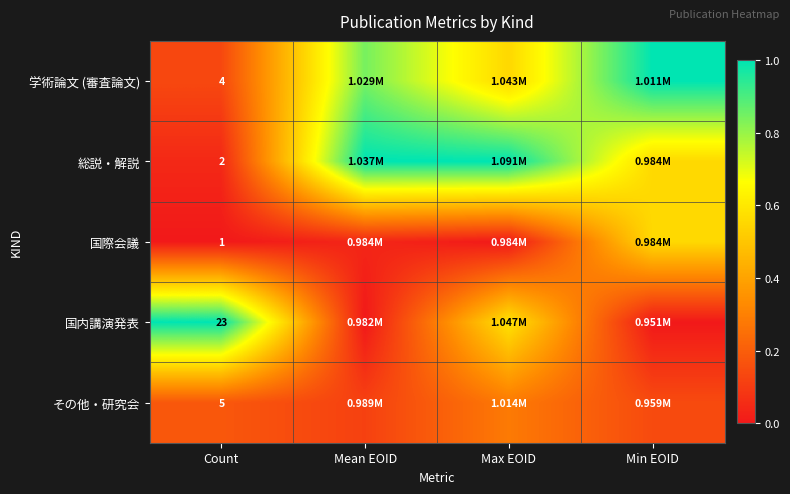

Rank the categories by 総説・解説 value from lowest to highest.

Count, Min EOID, Mean EOID, Max EOID